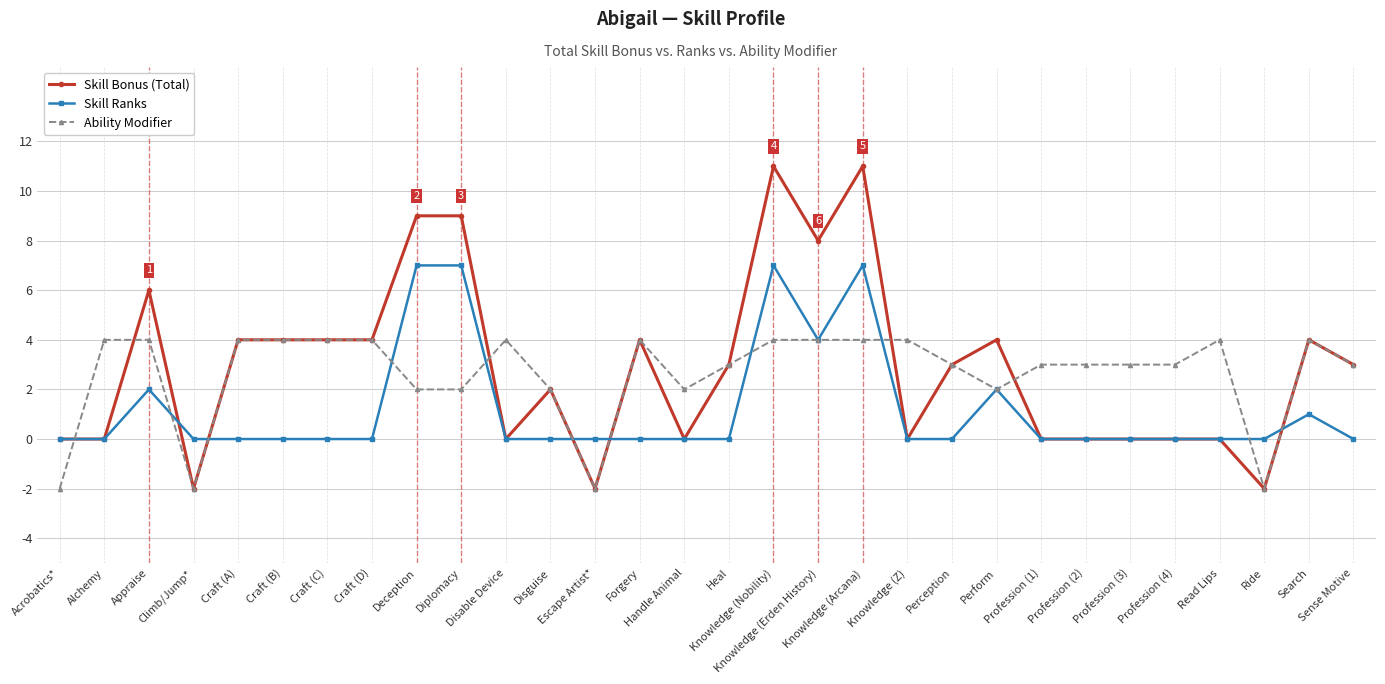

How many values in Ability Modifier are above zero?

26